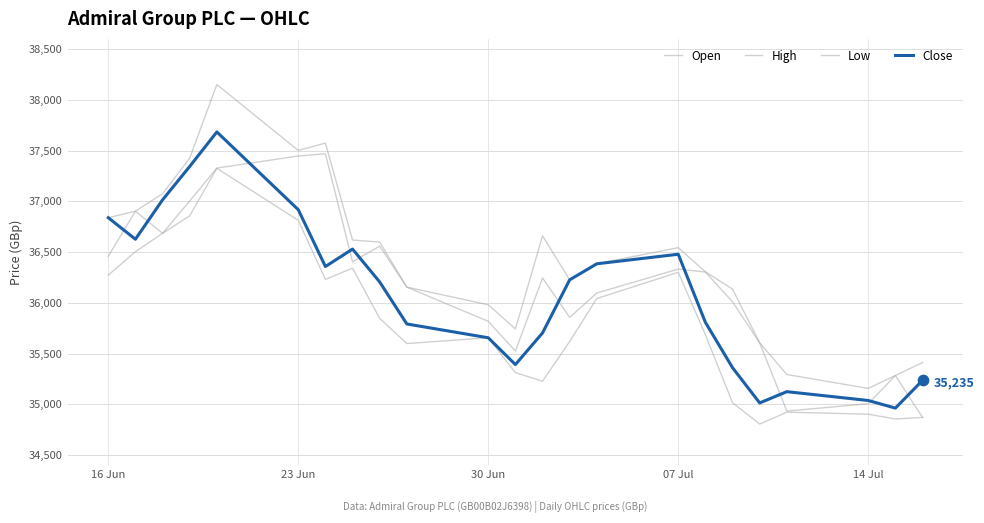

Is this an area chart (filled region under the line)?

No